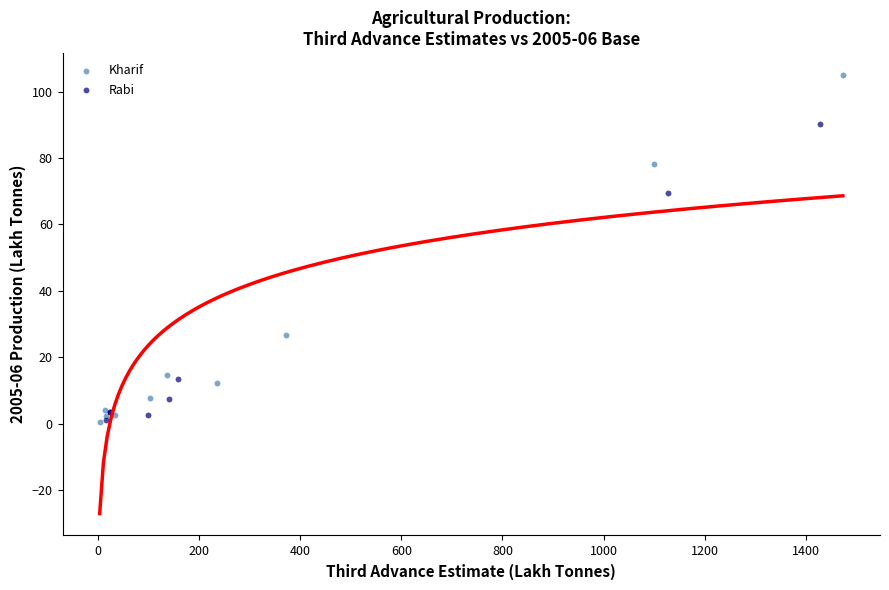

Which series contains the highest Y value?

Kharif